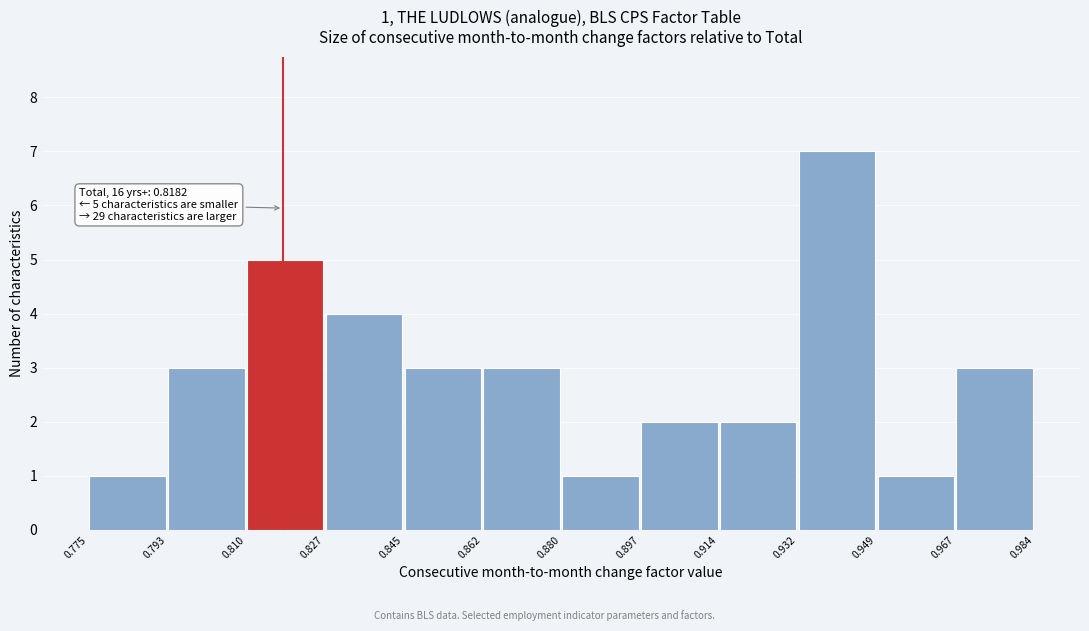

Over which range of the x-axis is the bar tallest?

0.932 to 0.949